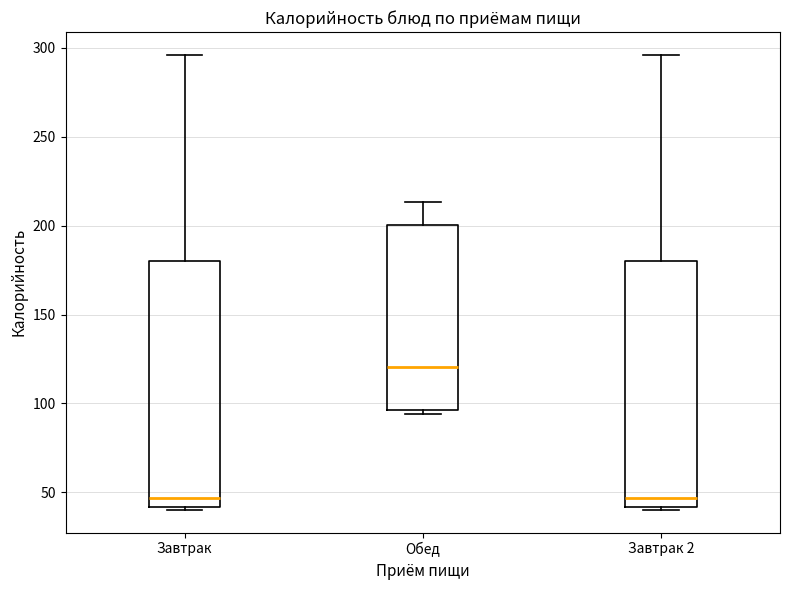

Where does the upper whisker of the box for Завтрак 2 end on the y-axis? The values are not printed on the chart, so give them approximately, as read against the axis.

295